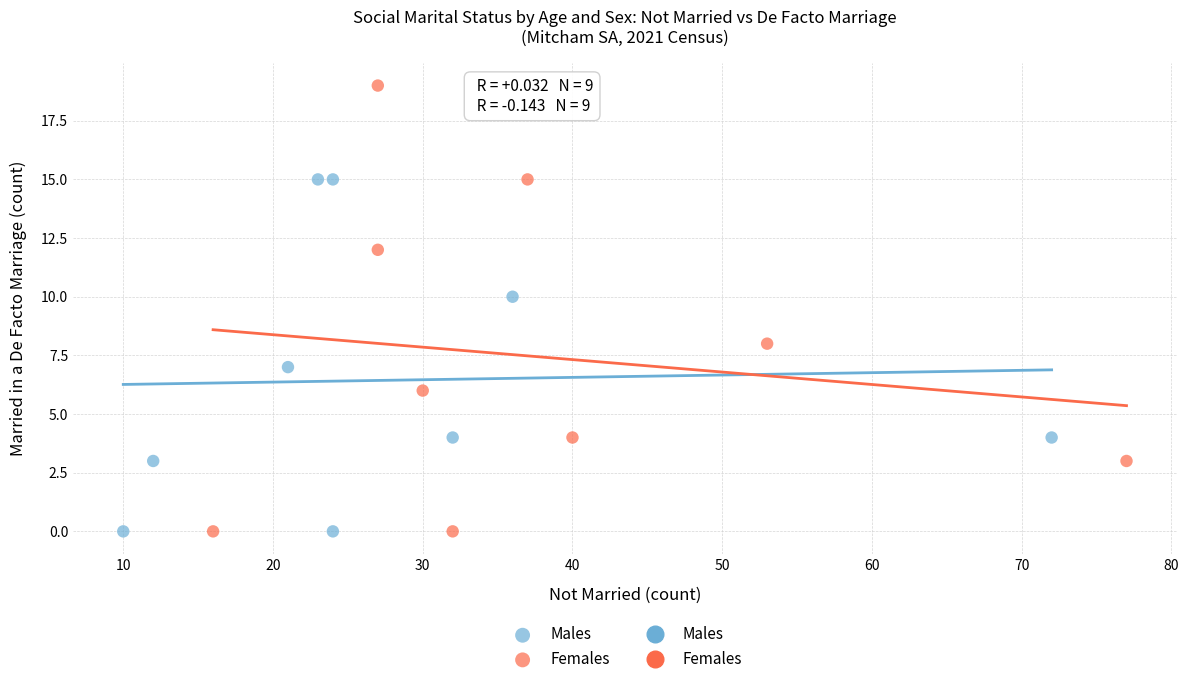

Which series reaches the maximum Y coordinate?

Females